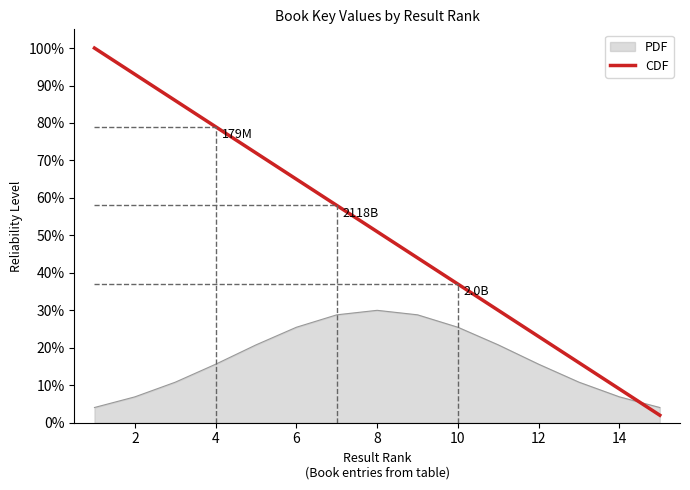

Does the chart have visible grid lines?

No